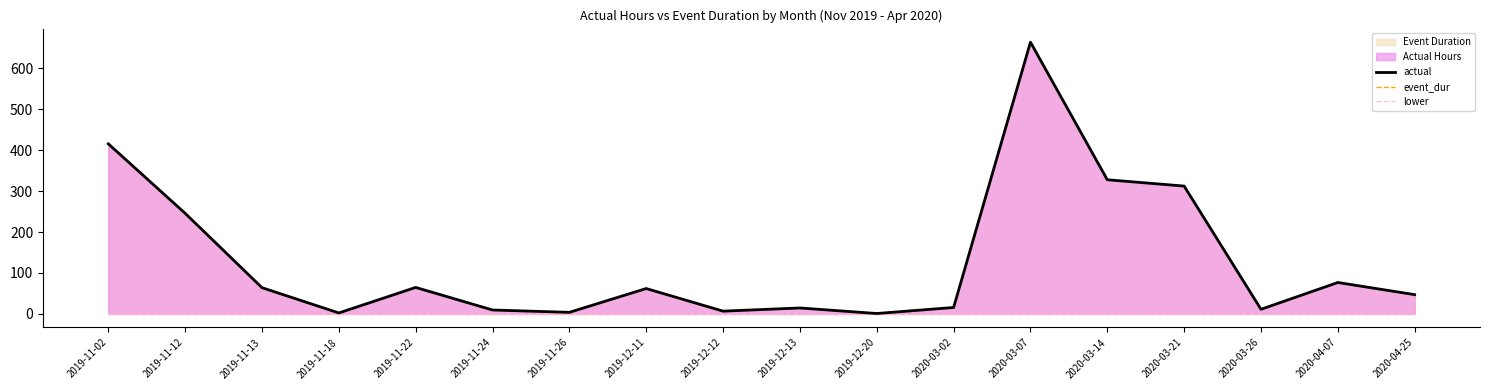

At which label is actual closest to 332?

2020-03-14